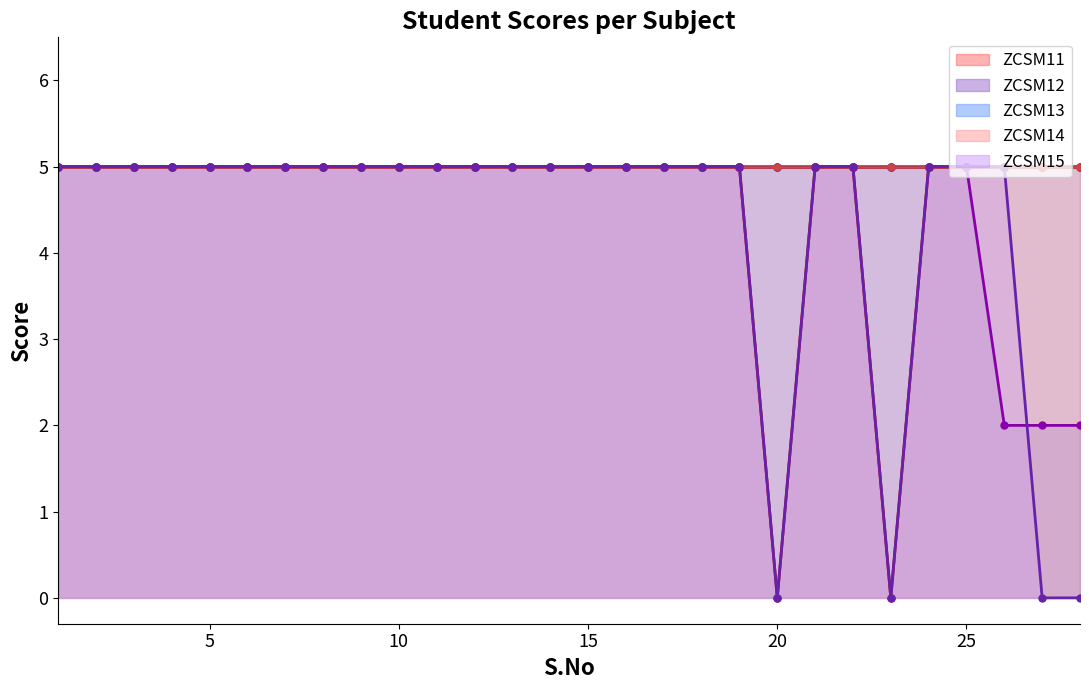

What is the maximum value shown in the chart?

5